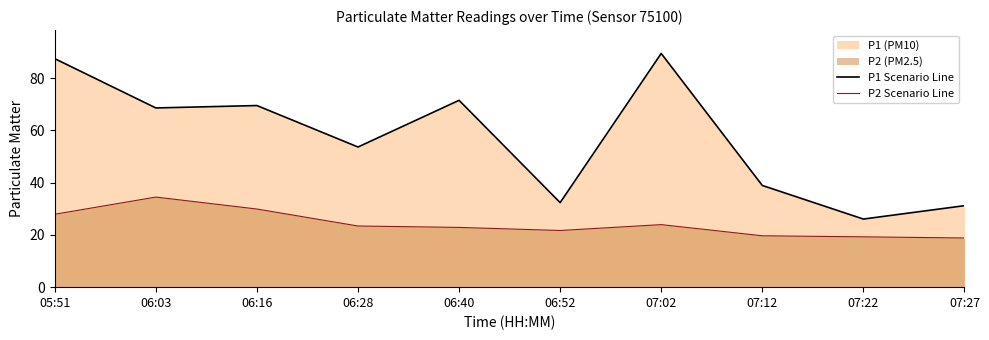

True or false: P2 Scenario Line and P1 Scenario Line intersect in this chart.

False